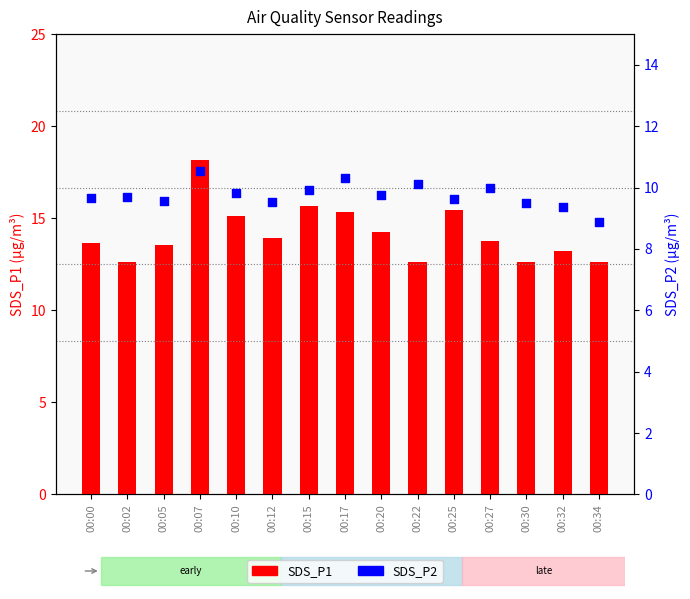

At which category is the sum across all series the highest?

00:07